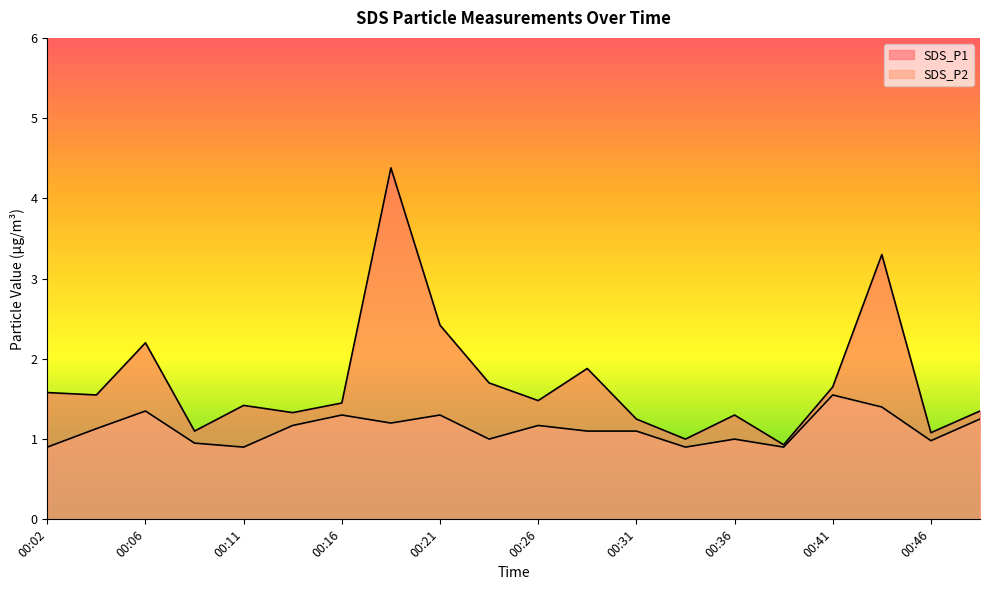

How many categories are shown in the chart?

20